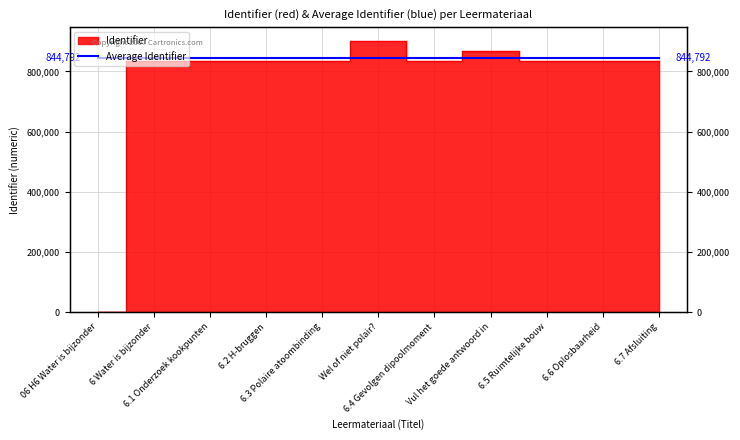

Does the chart display data point markers on the line(s)?

No